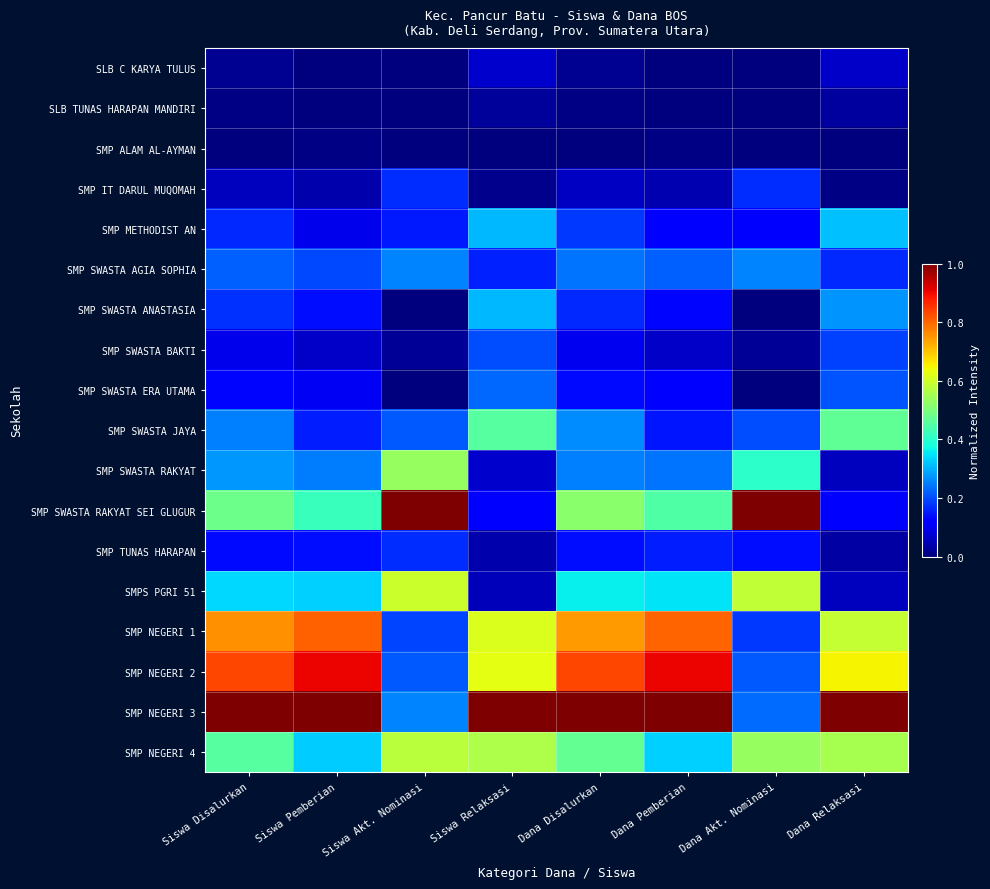

At Dana Akt. Nominasi, list the series in order from smallest to largest.

SLB C KARYA TULUS, SLB TUNAS HARAPAN MANDIRI, SMP ALAM AL-AYMAN, SMP SWASTA ANASTASIA, SMP SWASTA ERA UTAMA, SMP SWASTA BAKTI, SMP METHODIST AN, SMP TUNAS HARAPAN, SMP IT DARUL MUQOMAH, SMP NEGERI 1, SMP SWASTA JAYA, SMP NEGERI 2, SMP NEGERI 3, SMP SWASTA AGIA SOPHIA, SMP SWASTA RAKYAT, SMP NEGERI 4, SMPS PGRI 51, SMP SWASTA RAKYAT SEI GLUGUR